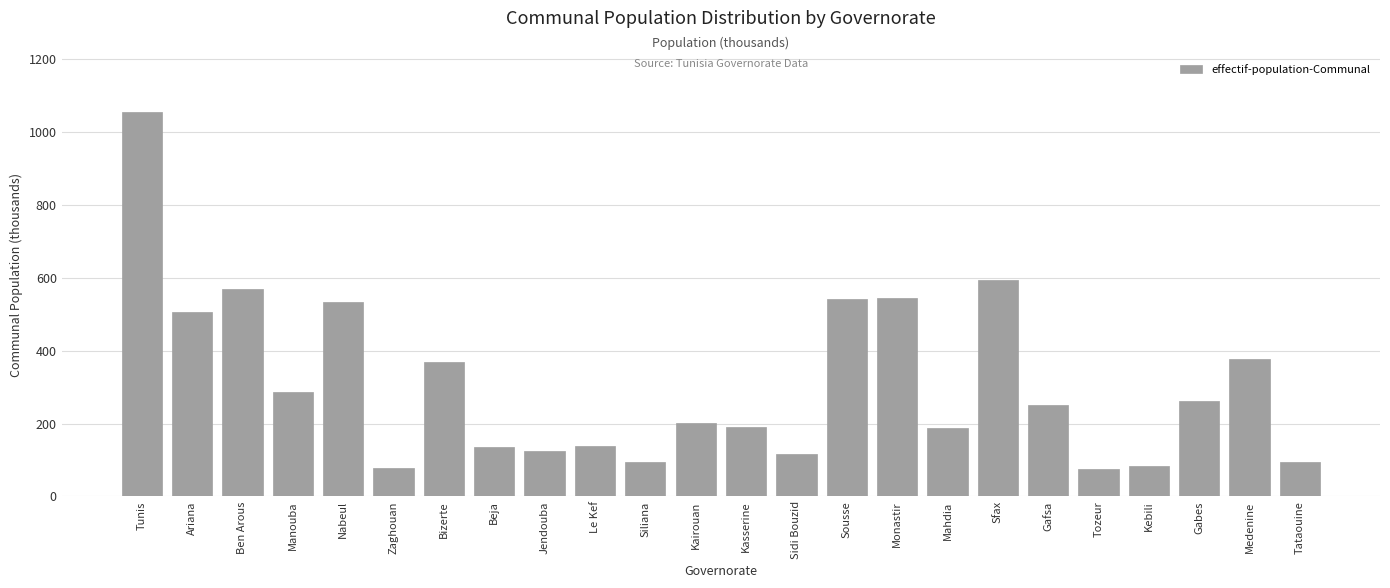

What is the minimum value shown in the chart?

75.5